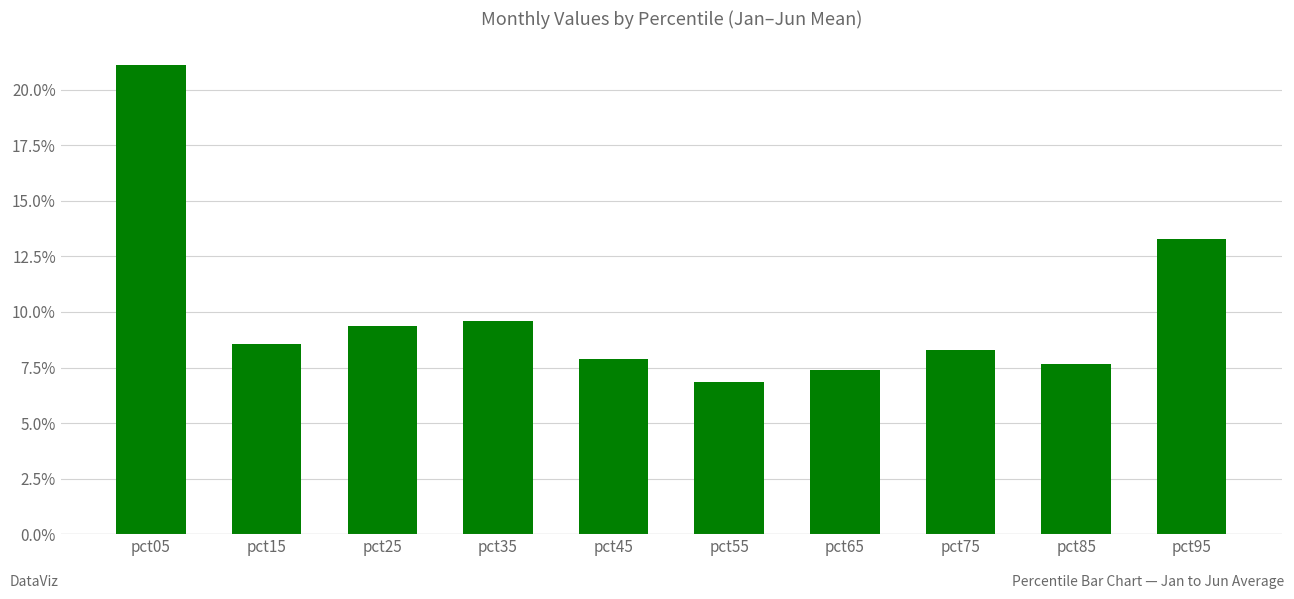

Are the bars horizontal?

No